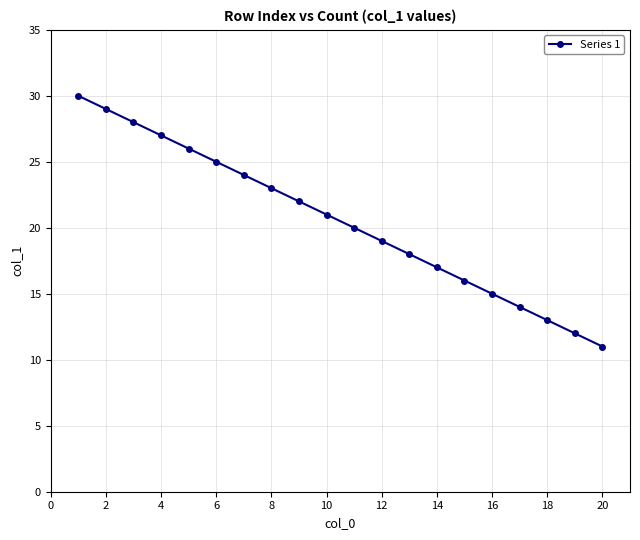

Reading right to left, extract all data points from this chart.

11	12	13	14	15	16	17	18	19	20	21	22	23	24	25	26	27	28	29	30